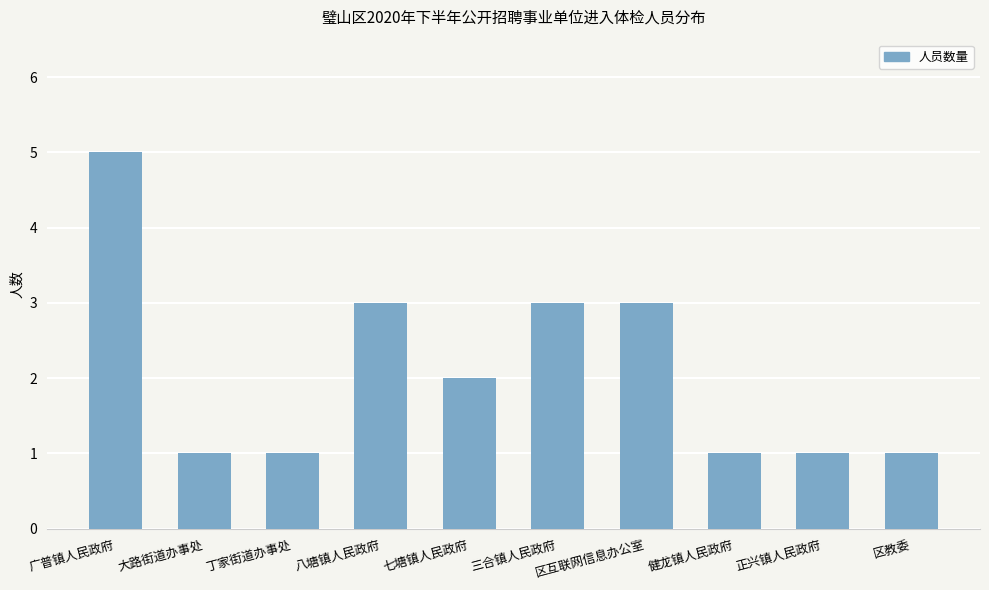

What is the label of the 10th bar from the right?

广普镇人民政府